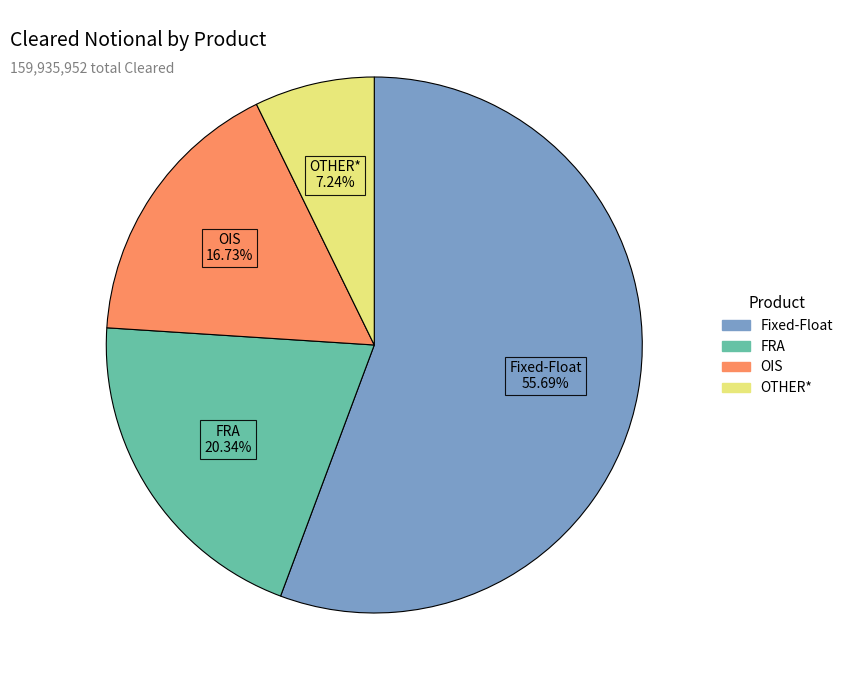

To the nearest percent, what percentage of the pie is OTHER*?

7%